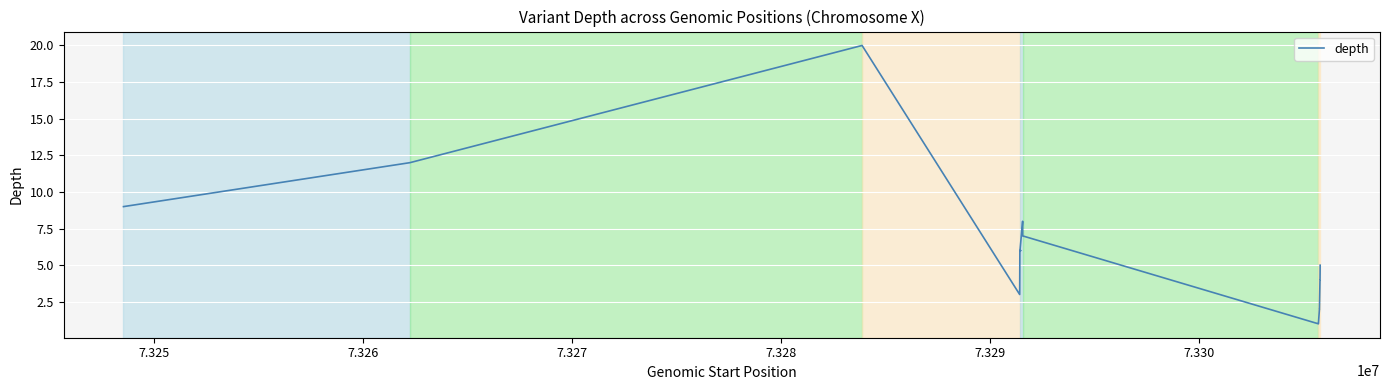

The chart shows a value of 13 at 9. True or false?

False